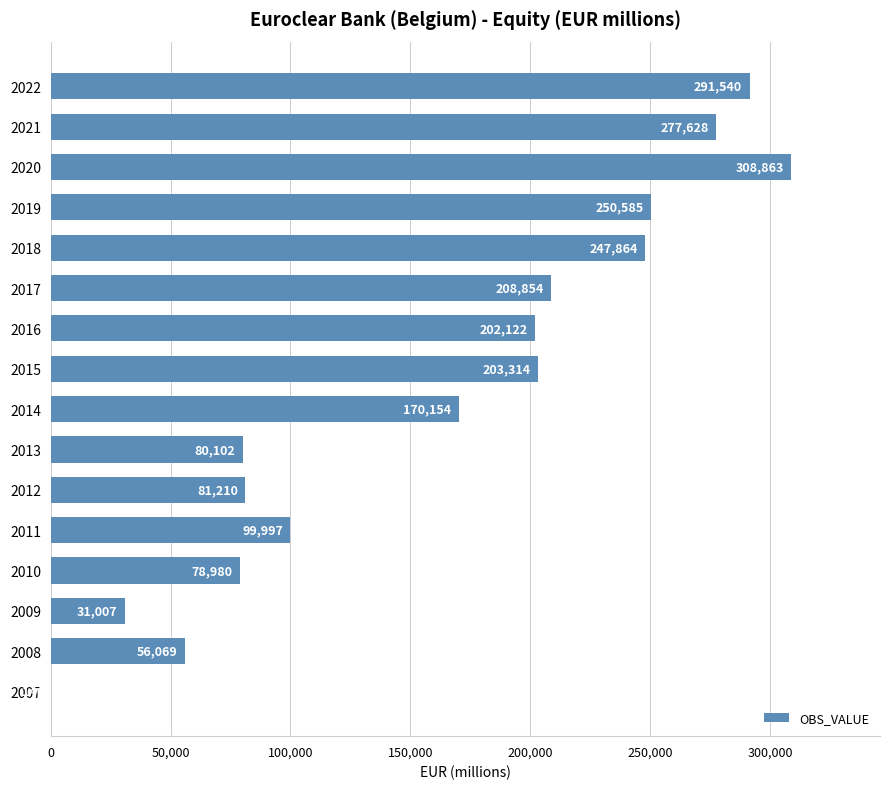

The value at 2016 is 202122. True or false?

True